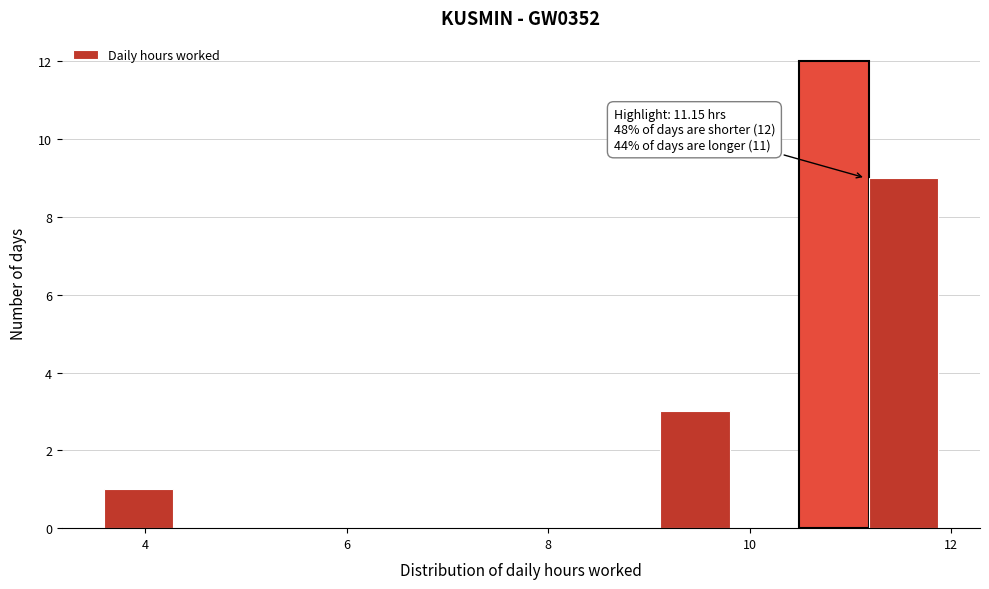

Around what value on the x-axis is the tallest bar? Give the approximate position of its centre, as read against the axis.

10.8